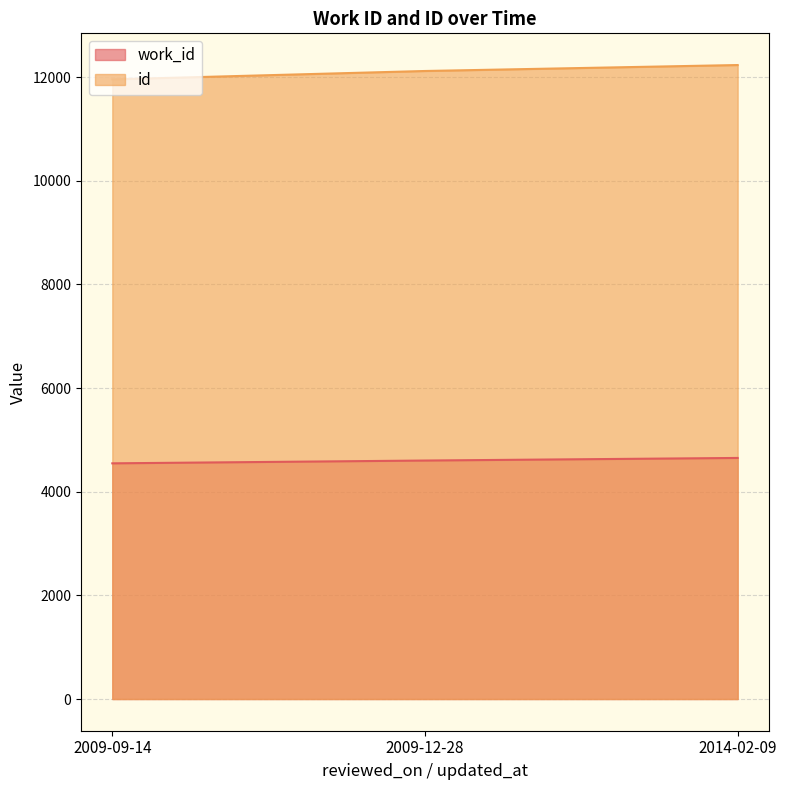

Reading right to left, what are all the values shown in this chart?

work_id: 2014-02-09=4652	2009-12-28=4602	2009-09-14=4548
id: 2014-02-09=12234	2009-12-28=12119	2009-09-14=11957